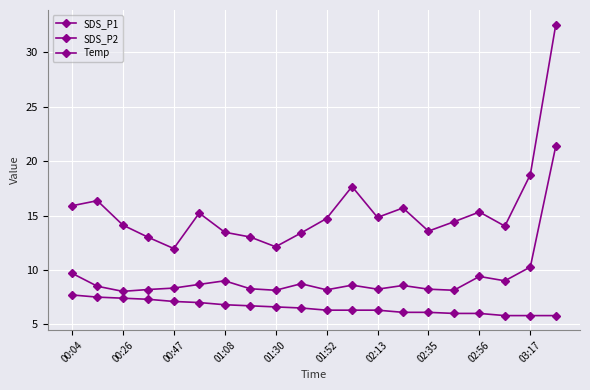

What is the average value of the Temp series?

6.6